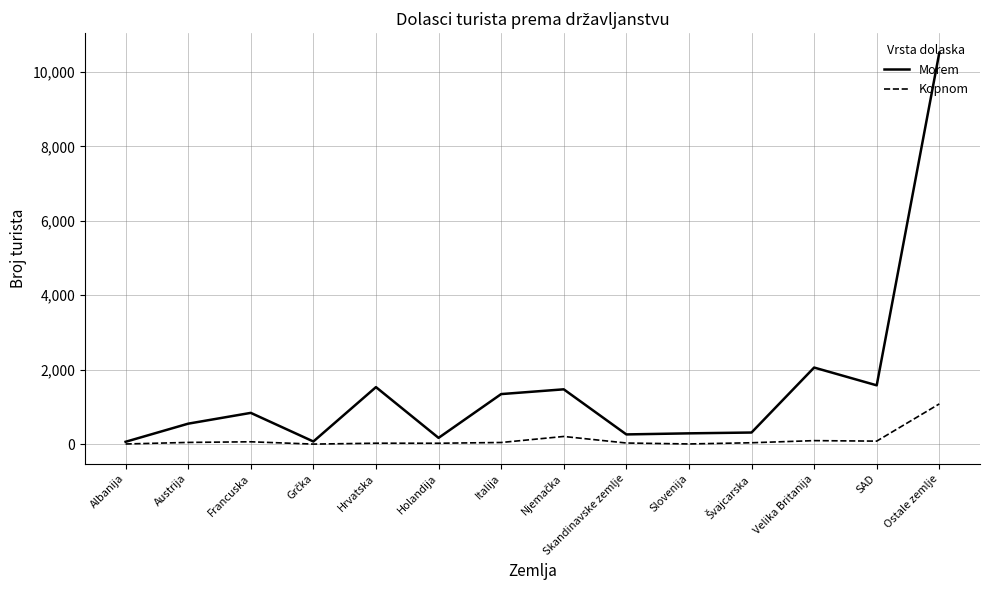

What is the total value across all series at Italija?

1387